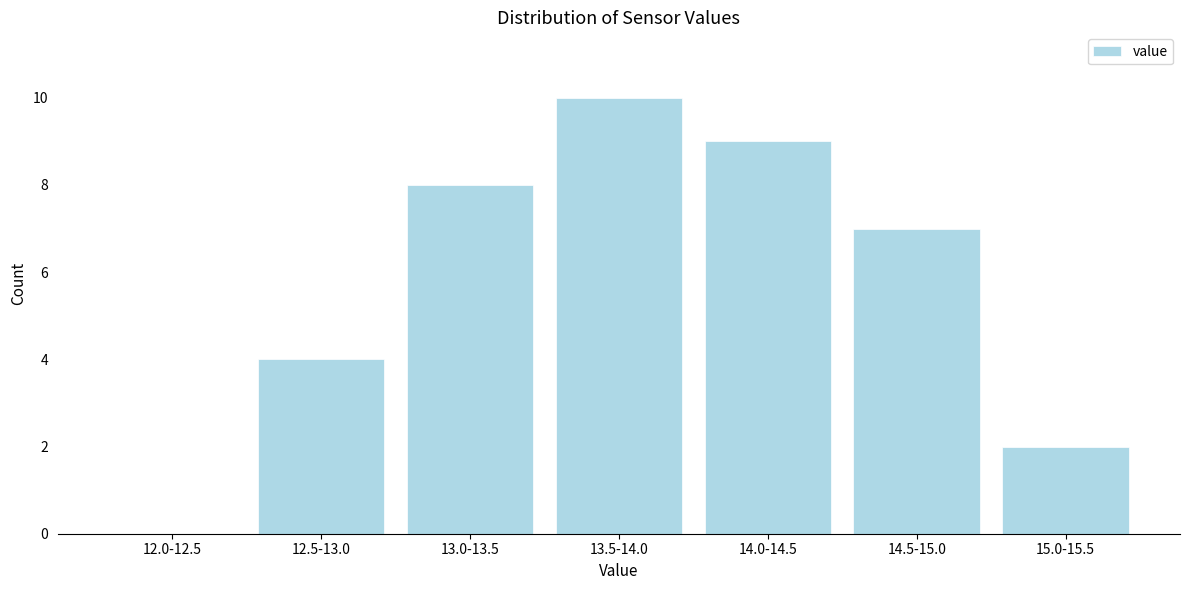

Reading right to left, transcribe all the data shown in this chart.

15.0-15.5=2	14.5-15.0=7	14.0-14.5=9	13.5-14.0=10	13.0-13.5=8	12.5-13.0=4	12.0-12.5=0